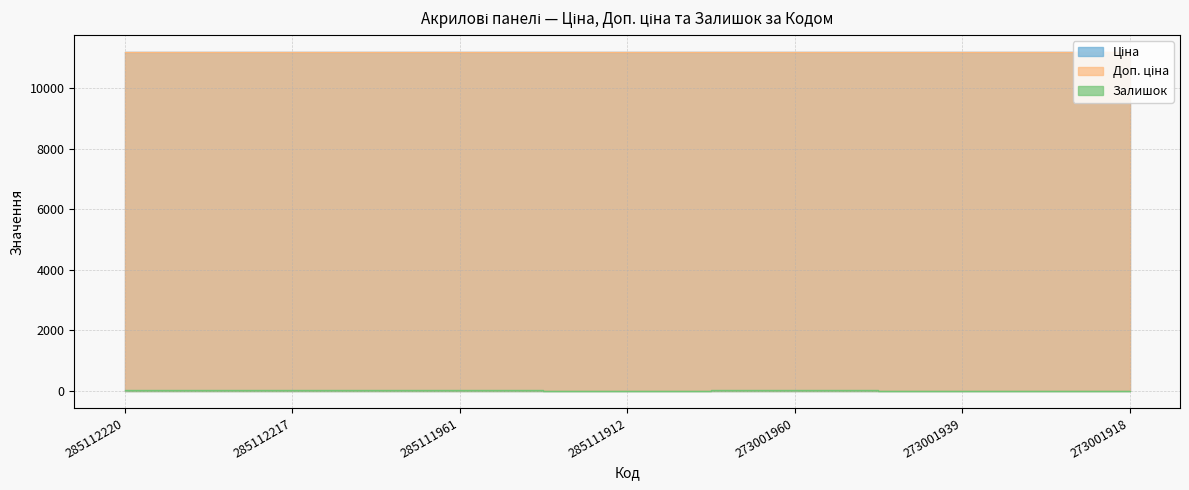

Reading left to right, what are all the values shown in this chart?

Ціна: 285112220=11188.2	285112217=11188.2	285111961=11188.2	285111912=11188.2	273001960=11188.2	273001939=11188.2	273001918=11188.2
Доп. ціна: 285112220=11188.2	285112217=11188.2	285111961=11188.2	285111912=11188.2	273001960=11188.2	273001939=11188.2	273001918=11188.2
Залишок: 285112220=17.0	285112217=17.0	285111961=17.0	285111912=15.0	273001960=38.0	273001939=0.0	273001918=0.0